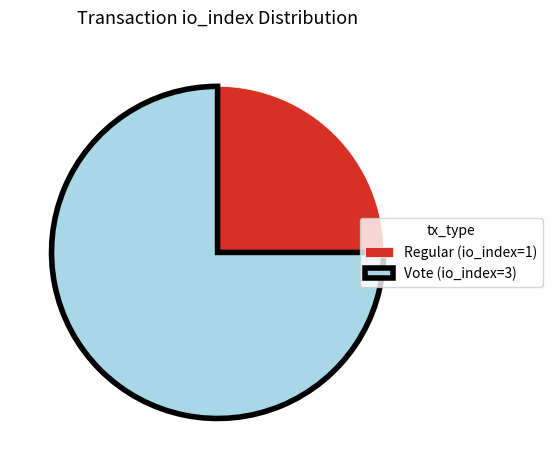

Rank the categories by value from lowest to highest.

Regular (io_index=1), Vote (io_index=3)